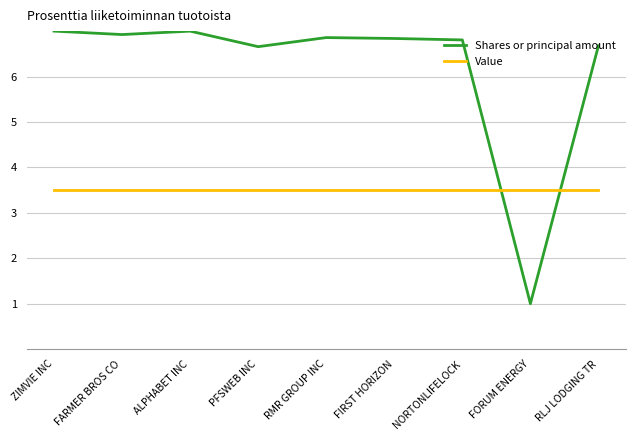

Read the Shares or principal amount value at PFSWEB INC.

6.7